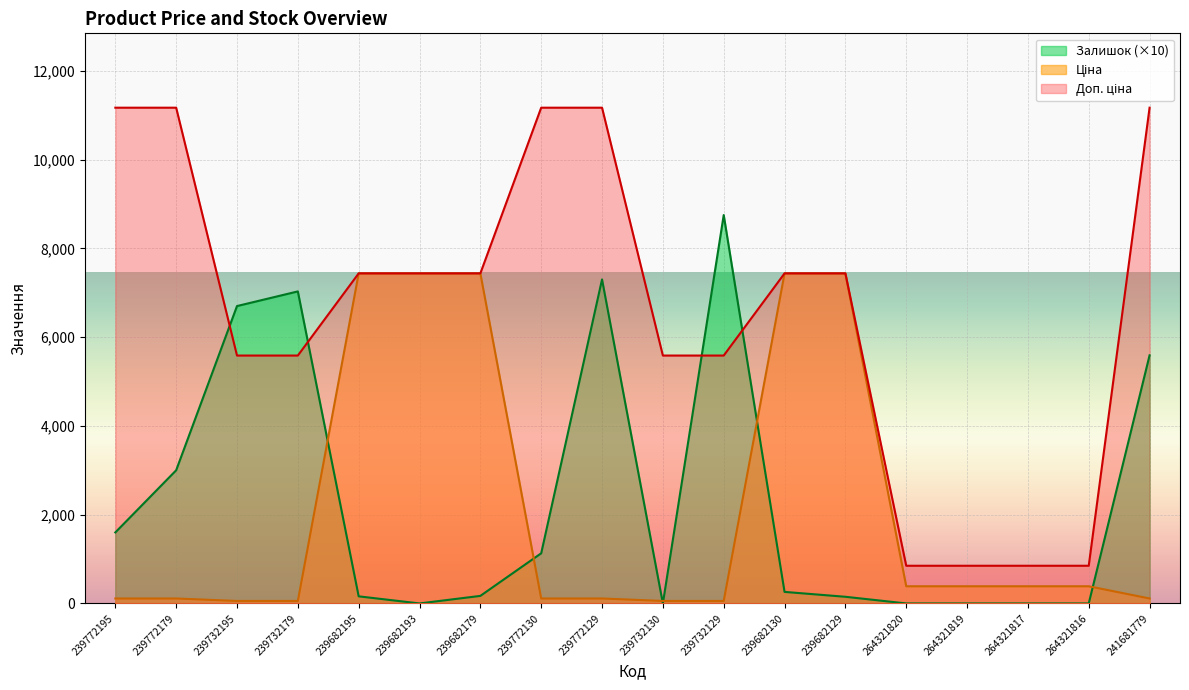

True or false: Залишок and Доп. ціна intersect in this chart.

True